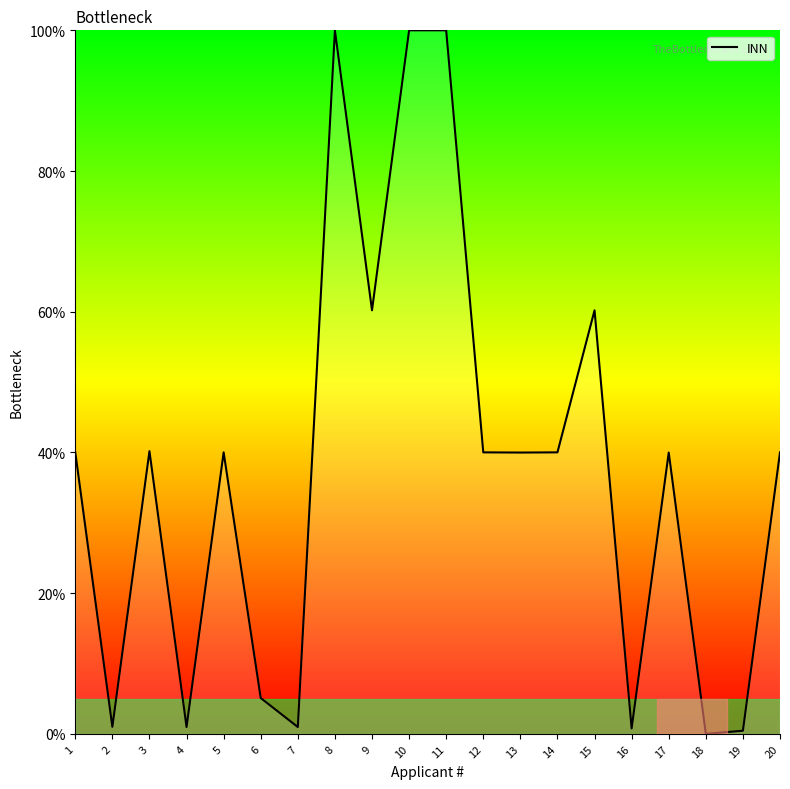

Is it true that the value at 13 is 15.1?

False